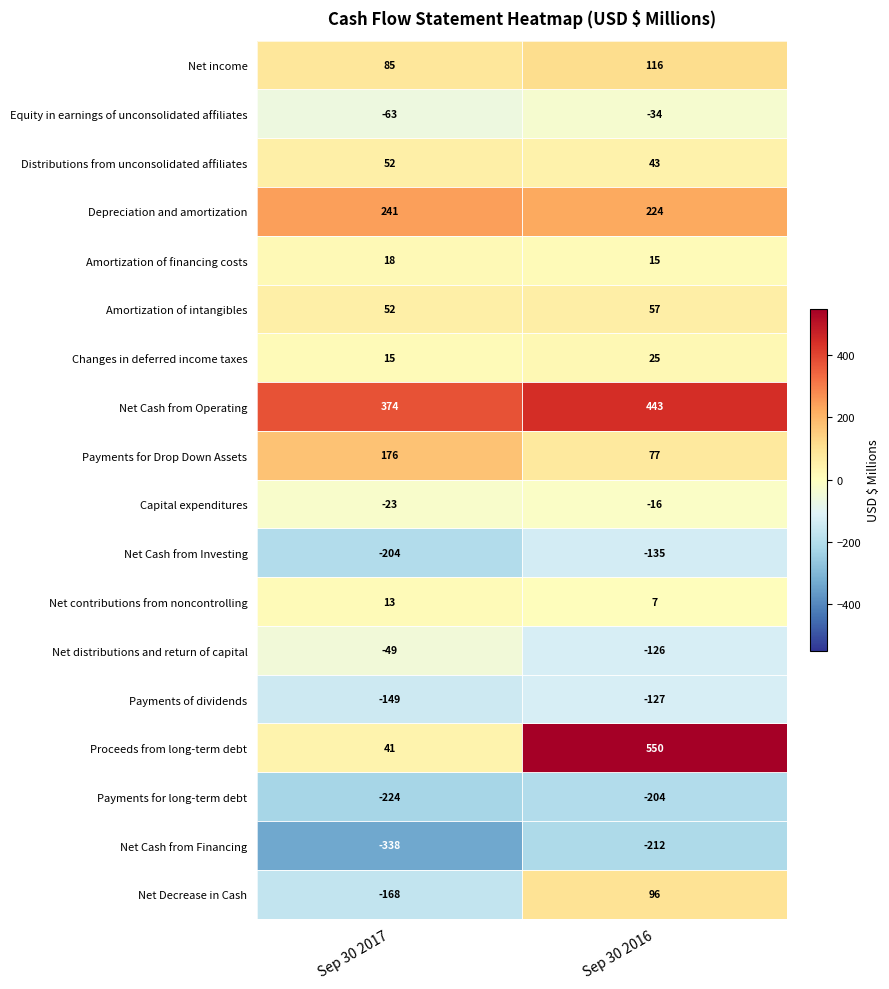

Read the Amortization of intangibles value at Sep 30 2017.

52